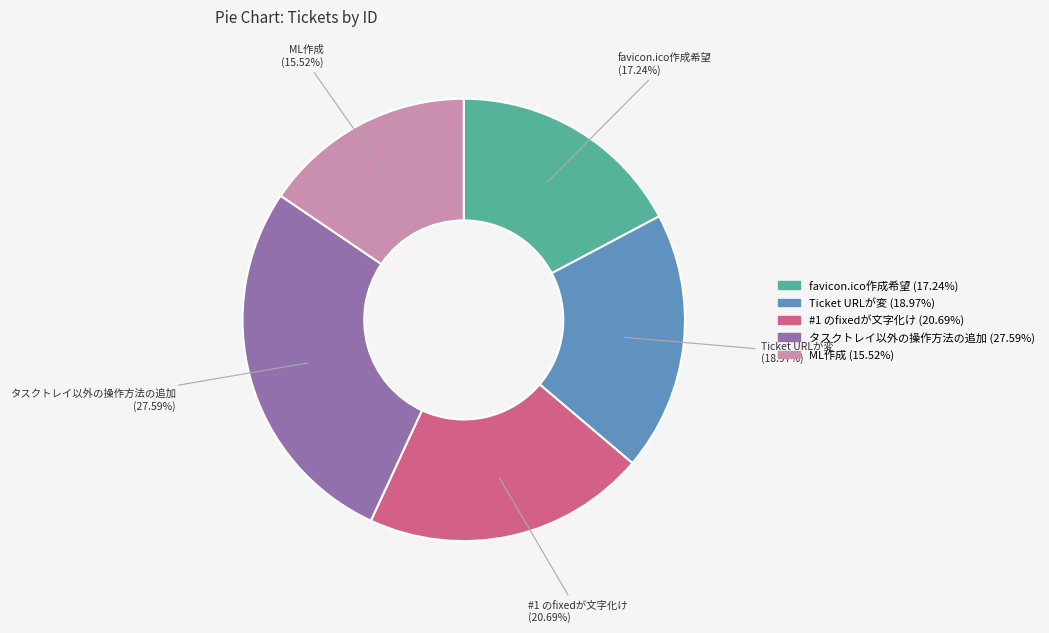

Which slice is the largest?

タスクトレイ以外の操作方法の追加